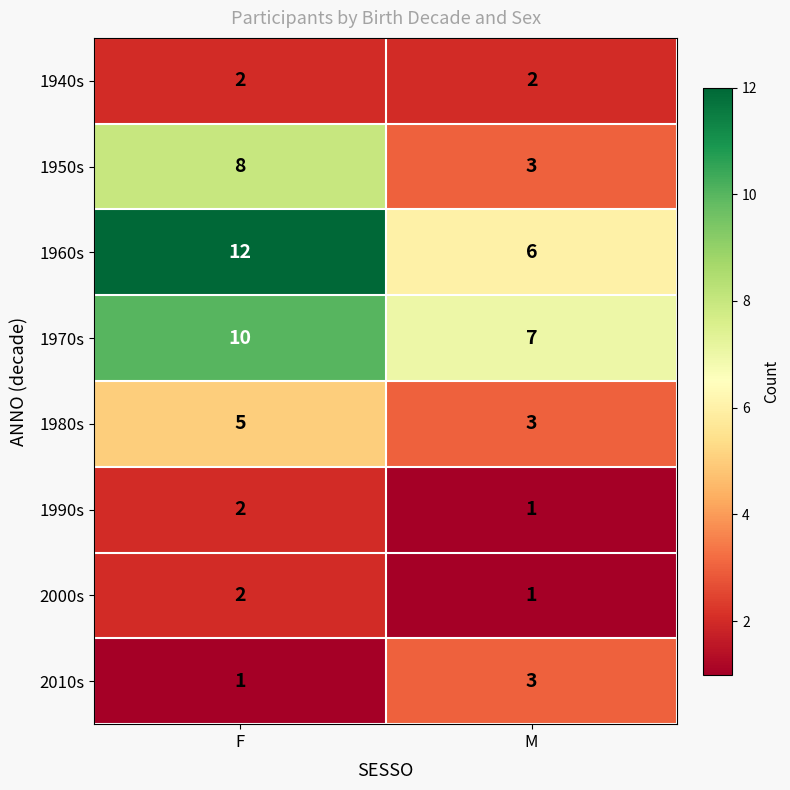

What is the minimum value shown in the chart?

1